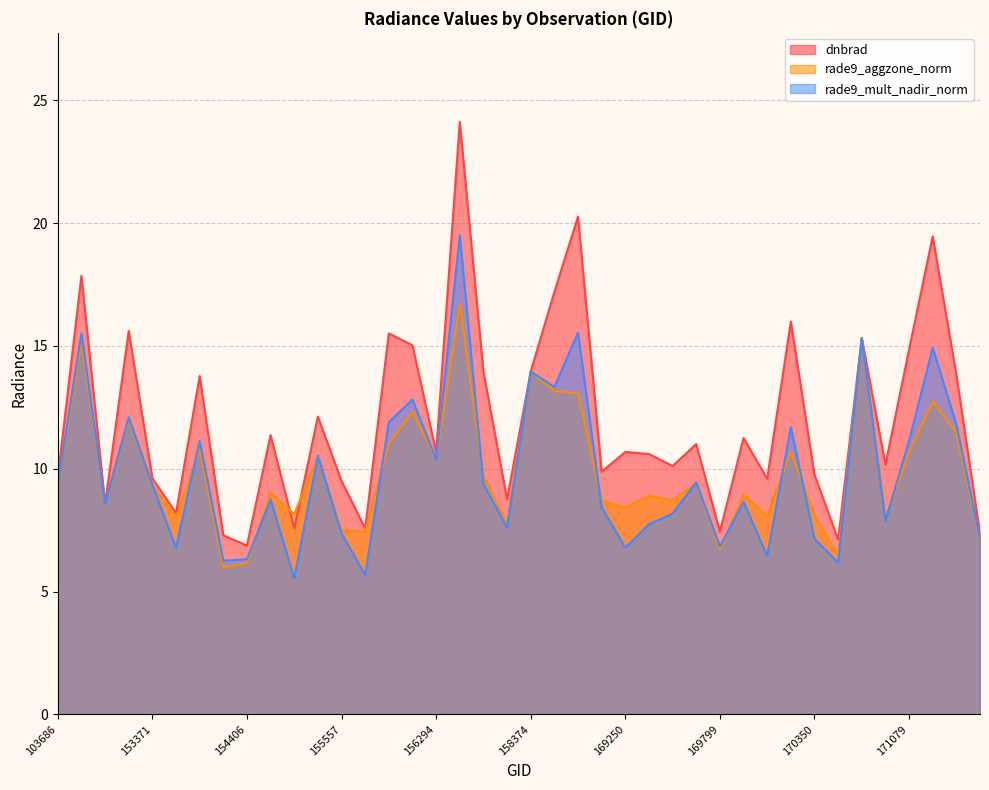

At how many categories does at least one series exceed 10?

24